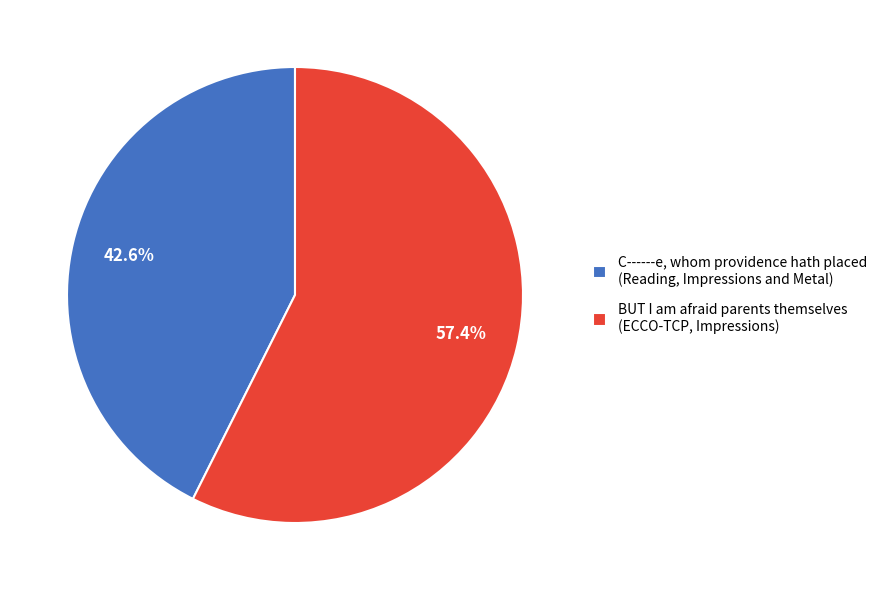

What percentage is NOT represented by BUT I am afraid parents themselves (ECCO-TCP, Impressions)?

42.6%